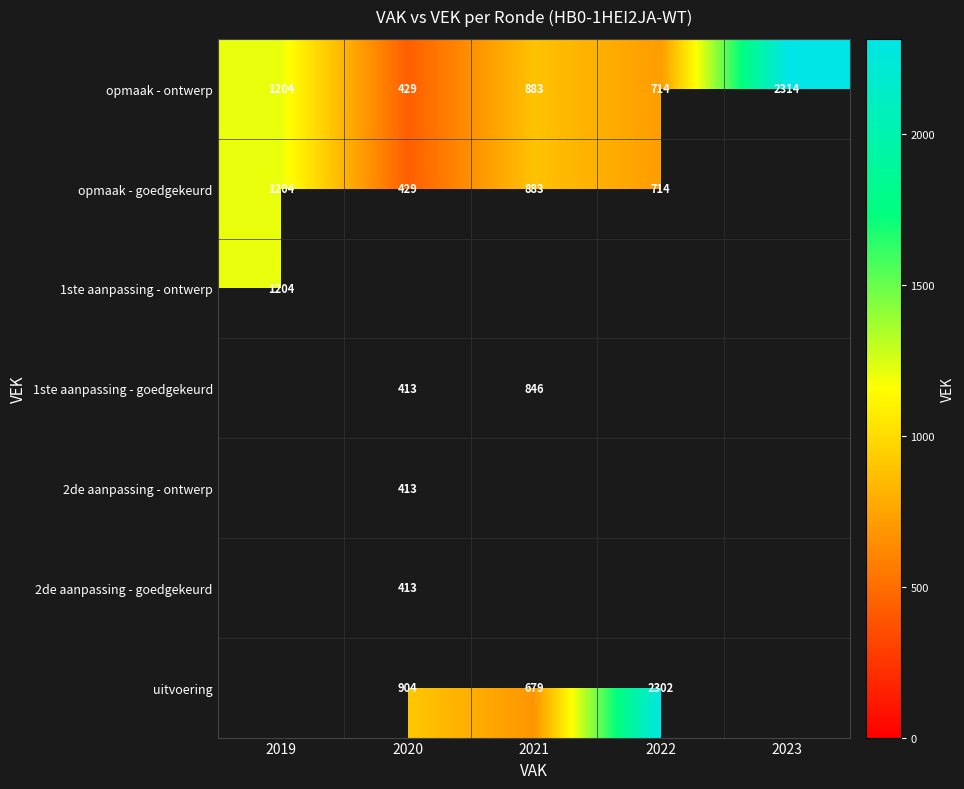

The 1ste aanpassing - goedgekeurd series shows 1128 at 2021. True or false?

False